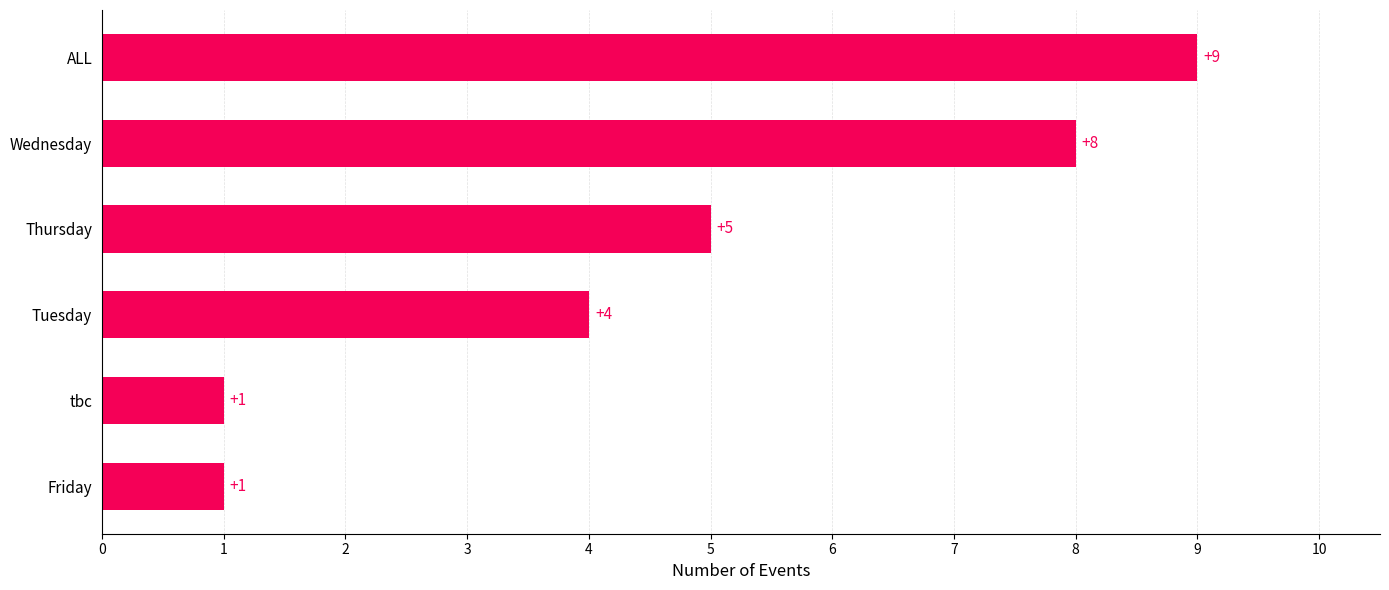

The chart shows a value of 1 at tbc. True or false?

True